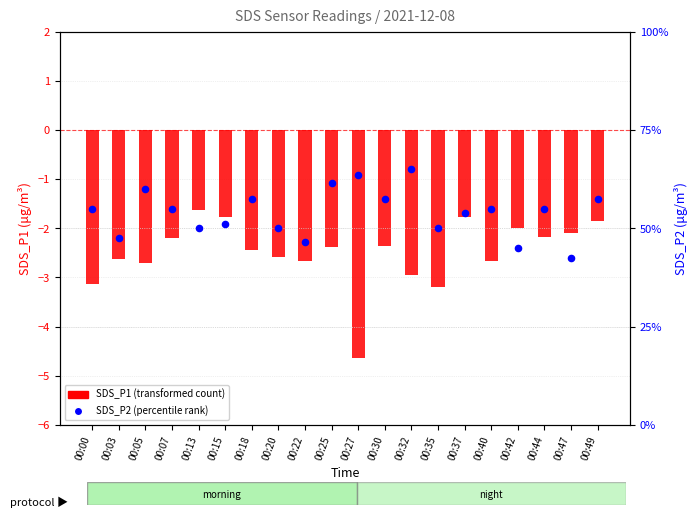

What is the total value across all series at 00:42?

-1.1